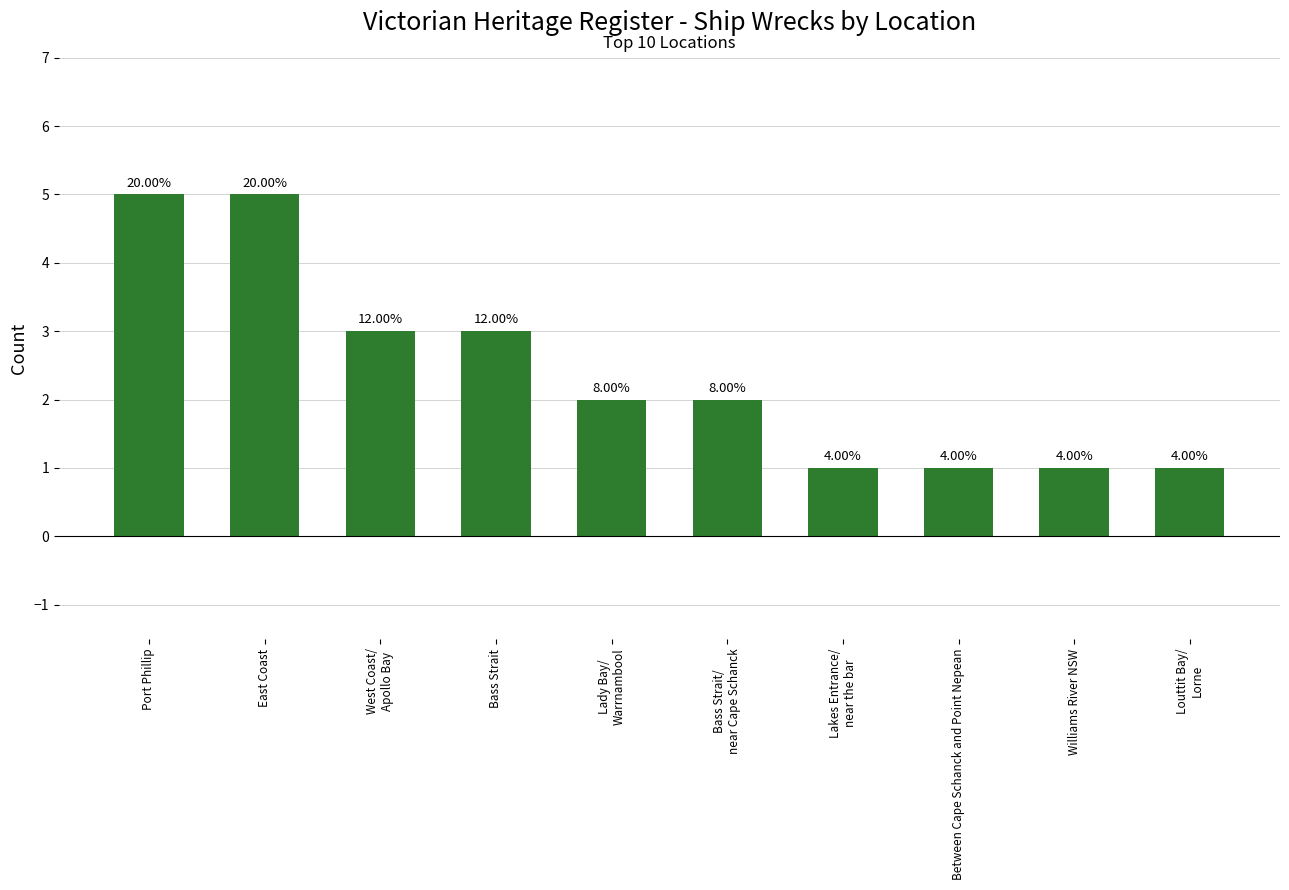

What is the sum of the values at Lady Bay/
Warrnambool and Between Cape Schanck and Point Nepean?

3